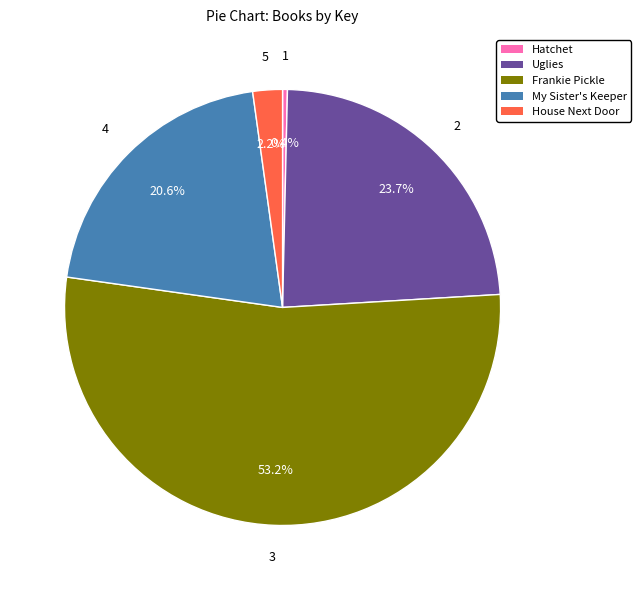

Is there a majority slice in this chart?

Yes